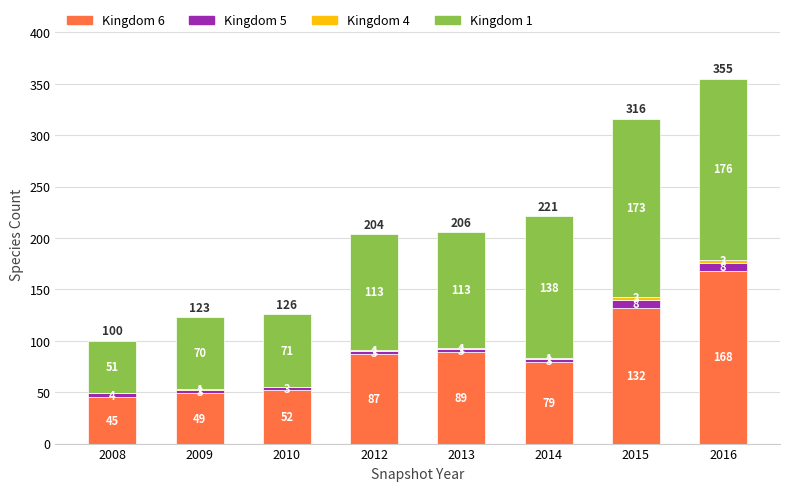

What is the highest value of the Kingdom 6 series?

168